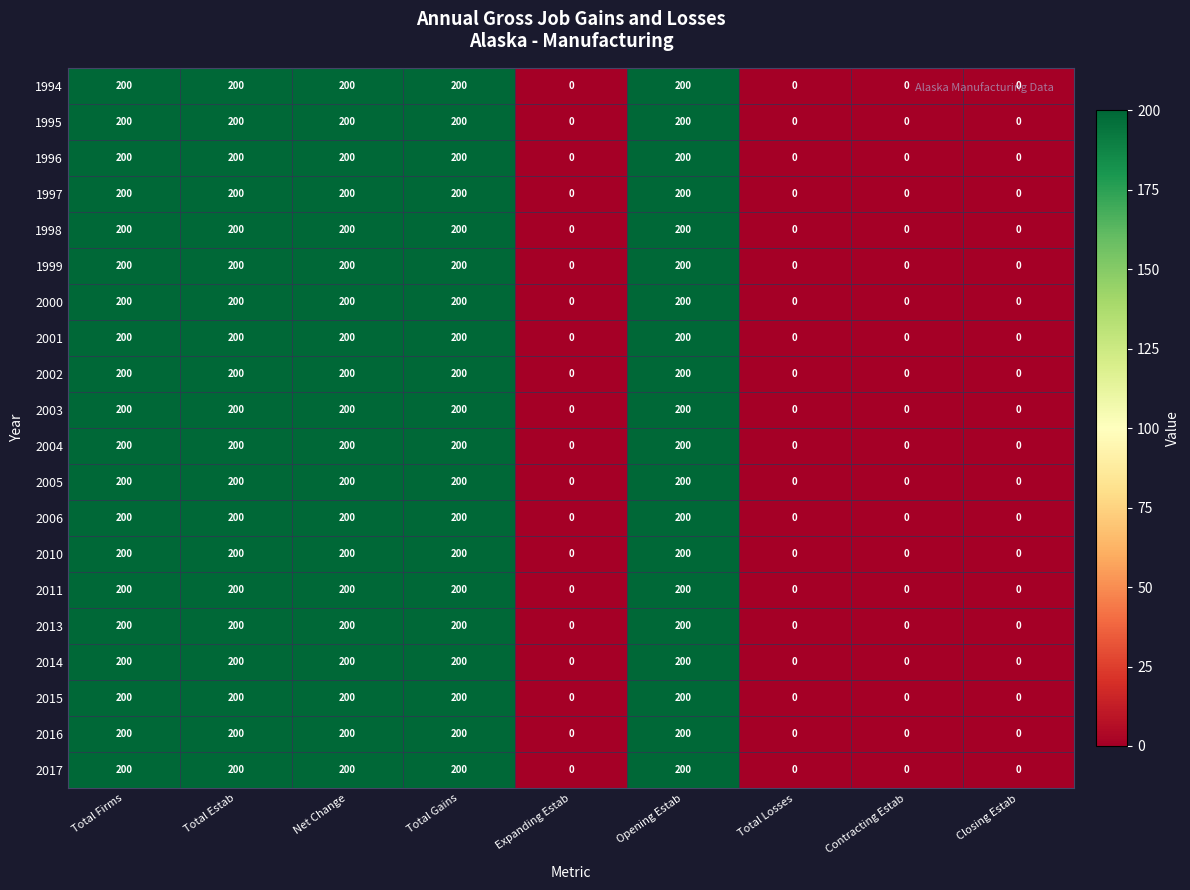

What is the total value across all series at Total Estab?

4000